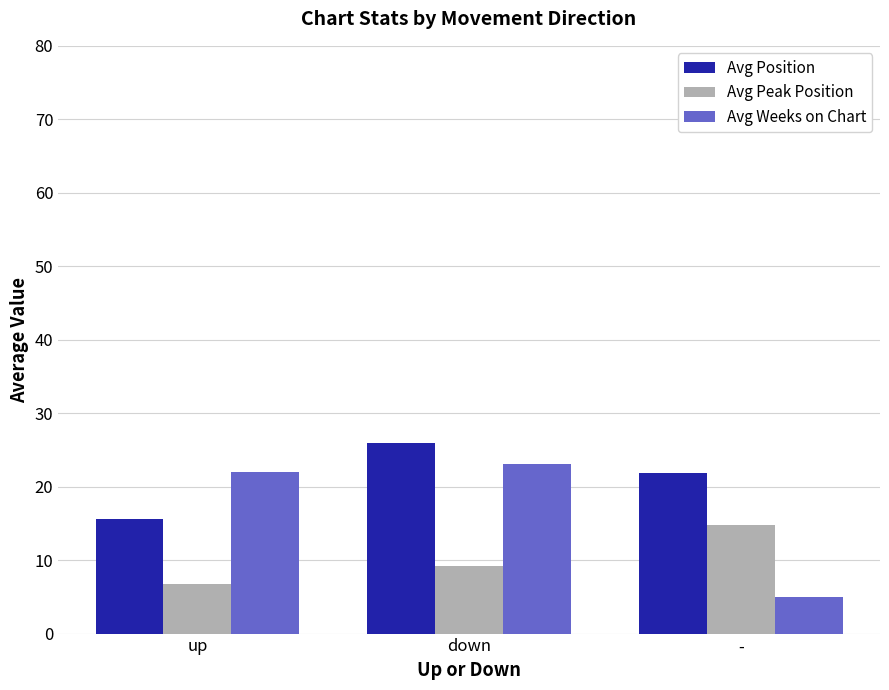

What is the highest value of the Avg Position series?

25.9